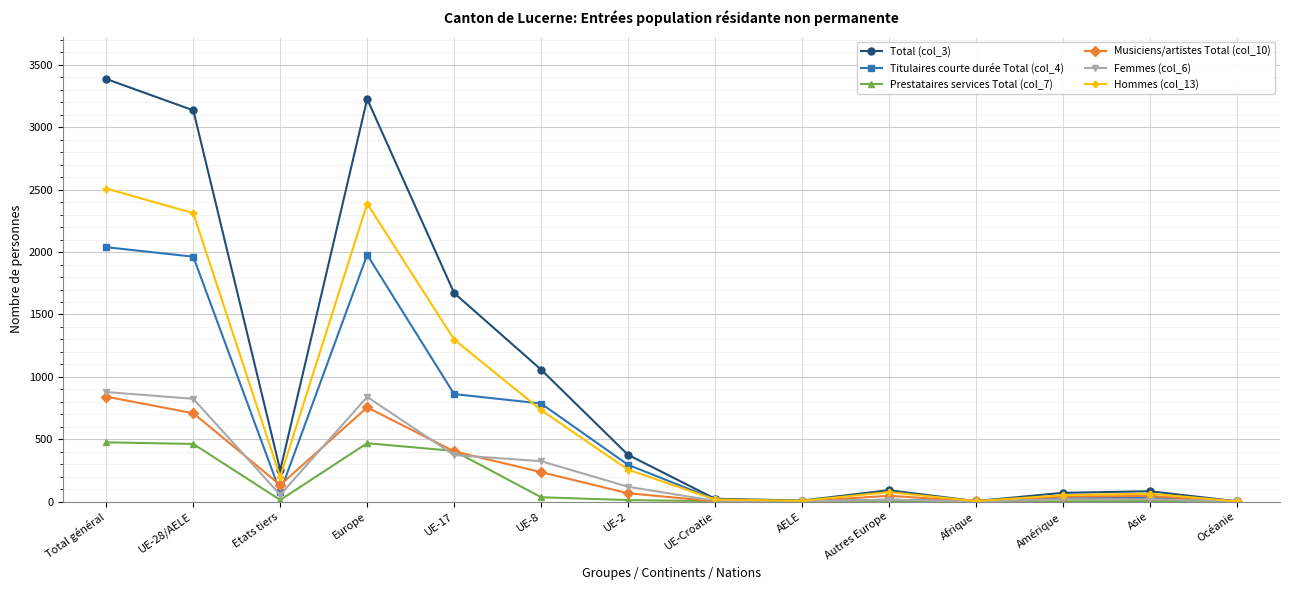

What is the label of the 11th point from the left?

Afrique